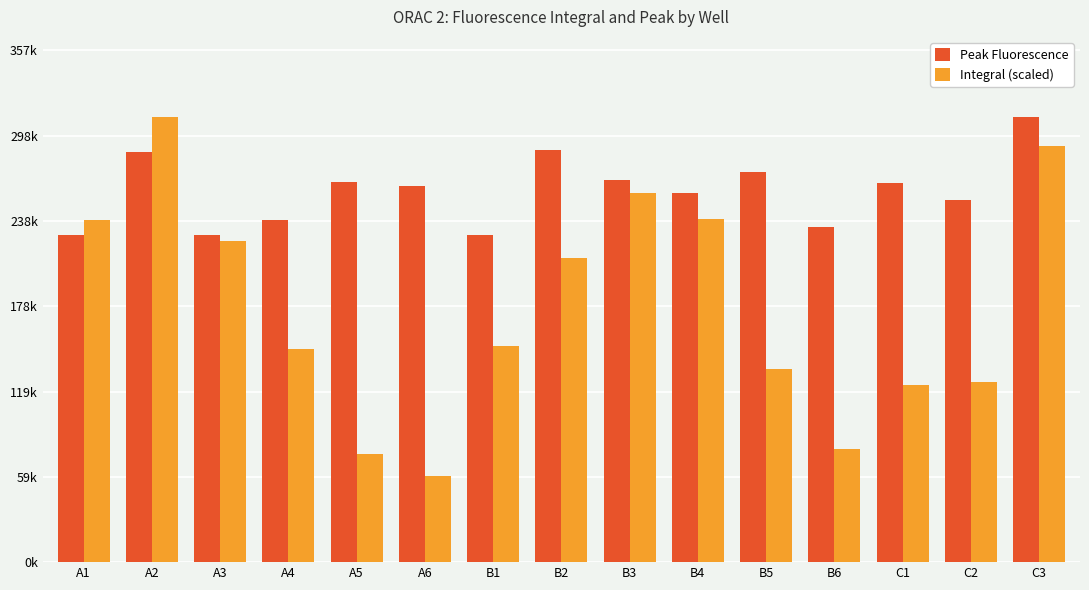

Is it true that Integral (scaled) equals 225855.4 at A4?

False